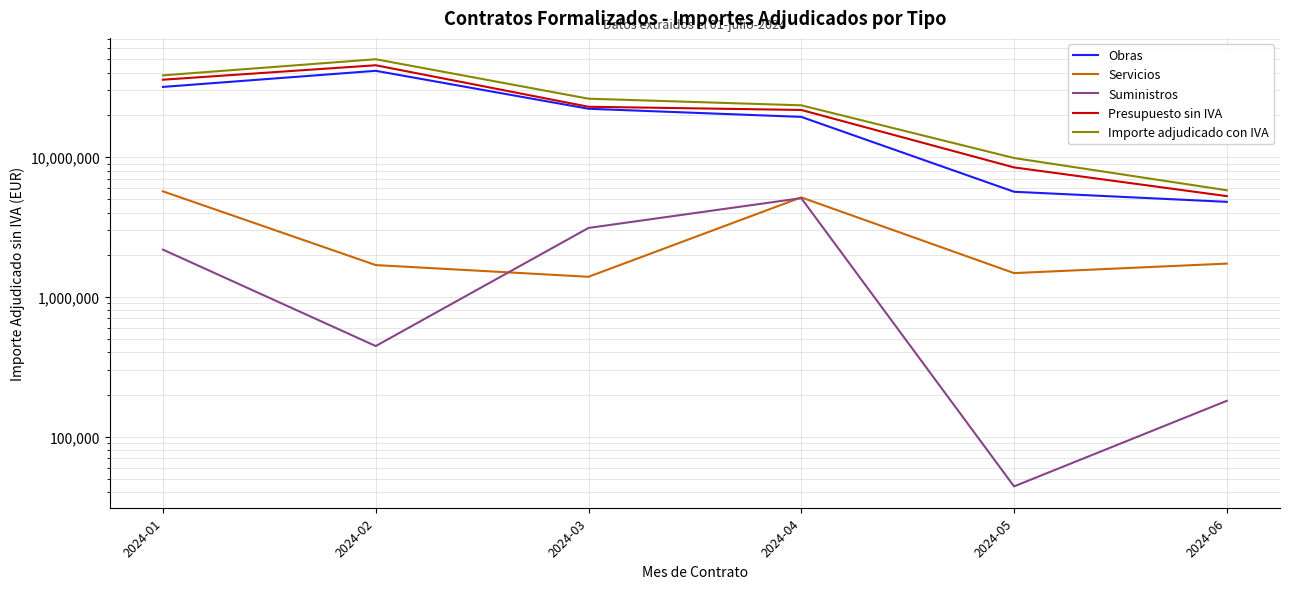

Rank the series by their maximum value, from lowest to highest.

Suministros, Servicios, Obras, Presupuesto sin IVA, Importe adjudicado con IVA